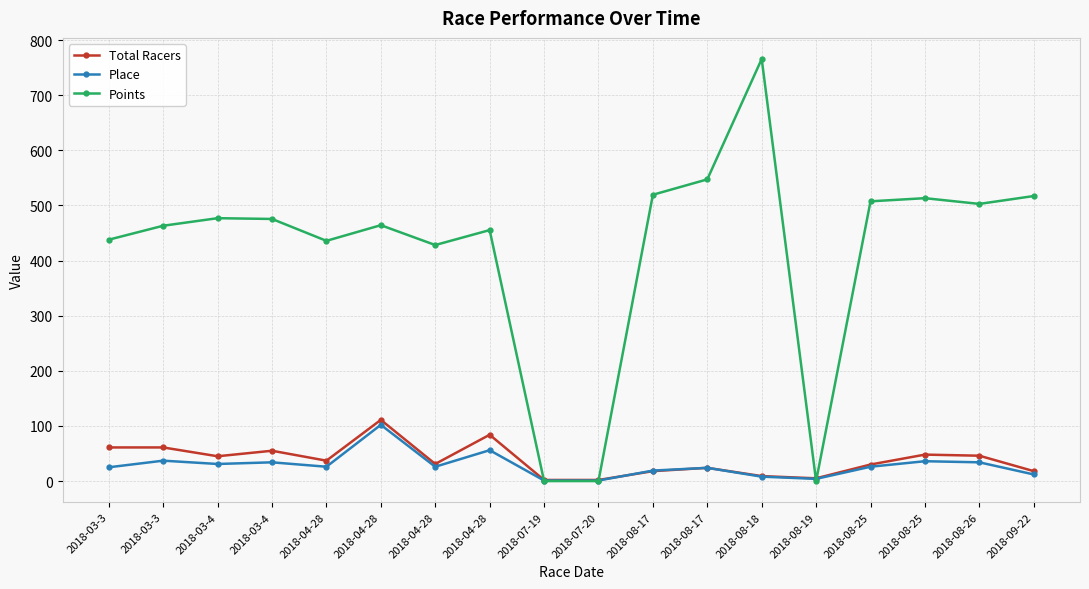

How many data points does each series have?

18